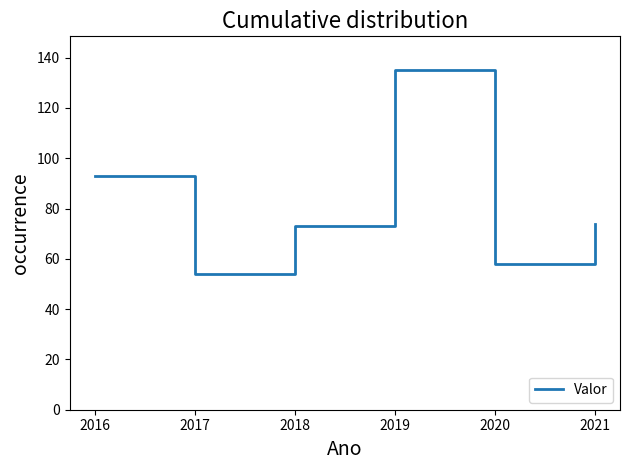

Which category has the lowest value across all series?

2017